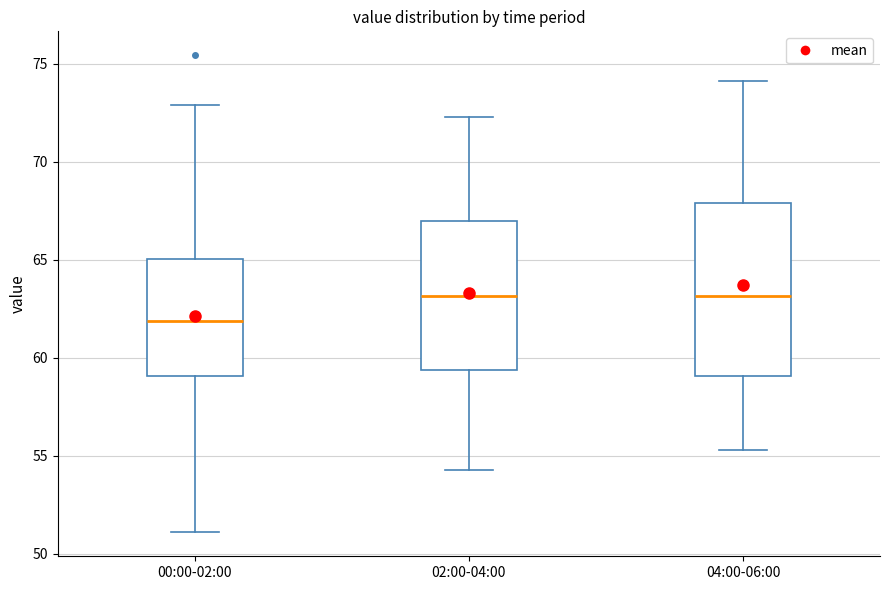

Which box's median line is the lowest?

00:00-02:00